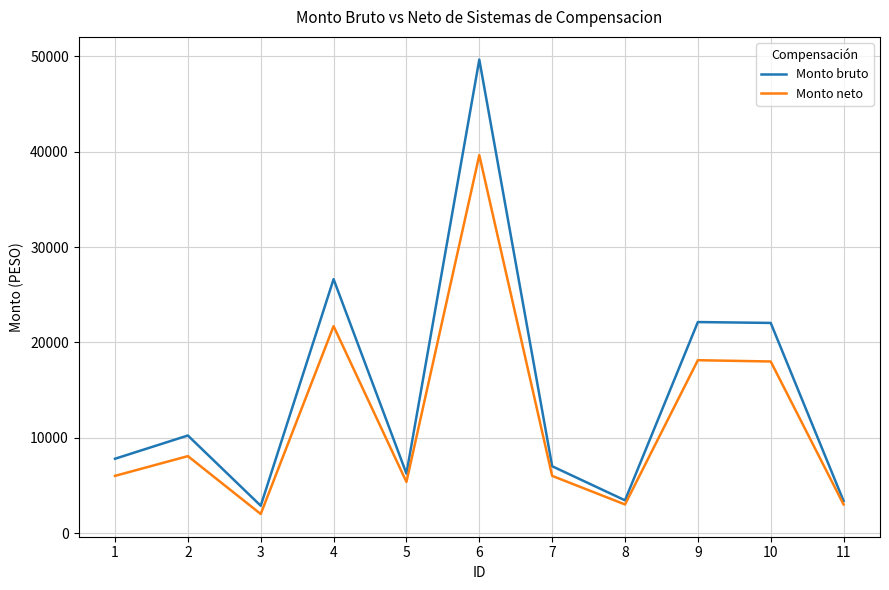

Which category has the highest value in the Monto bruto series?

6